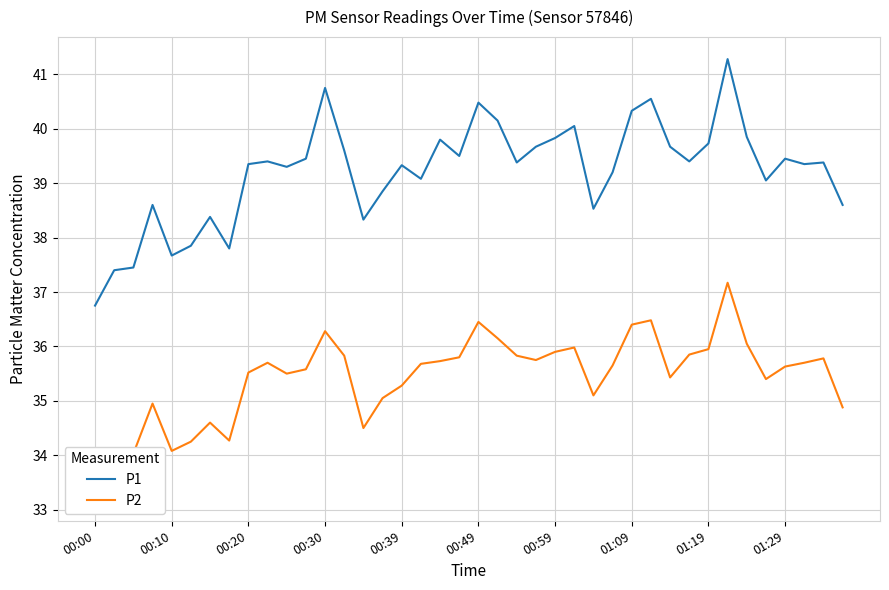

At which label does P1 reach its minimum?

00:00